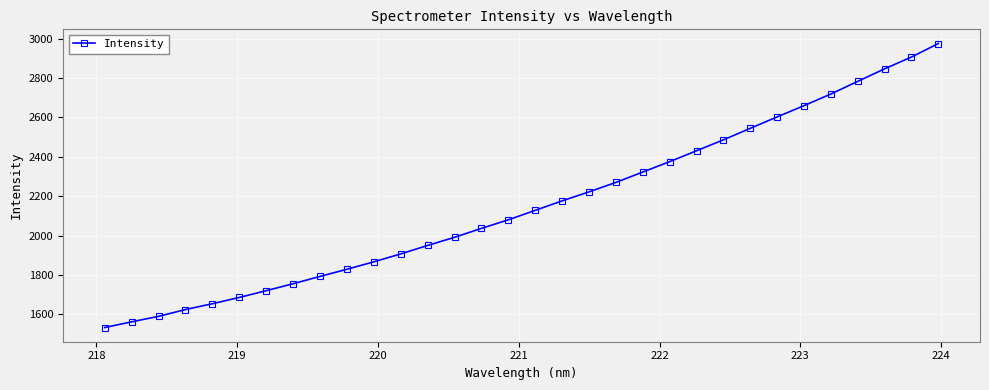

What is the smallest value displayed?

1532.9